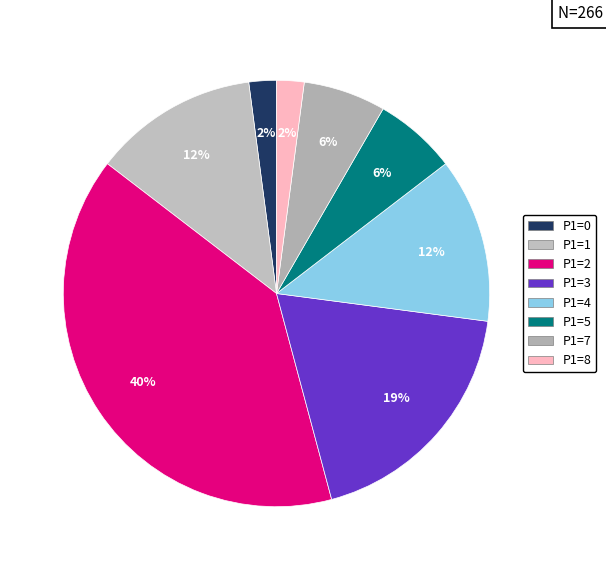

How many slices are in this pie chart?

8